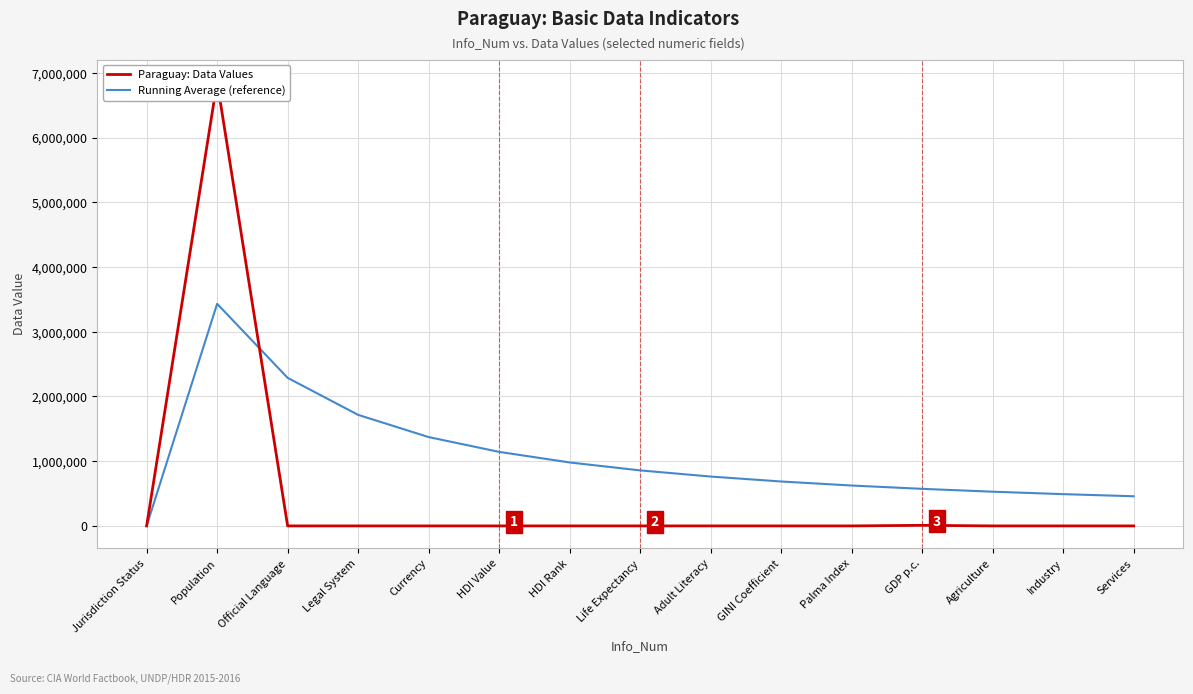

What are all the series names shown in the legend?

Paraguay: Data Values, Running Average (reference)